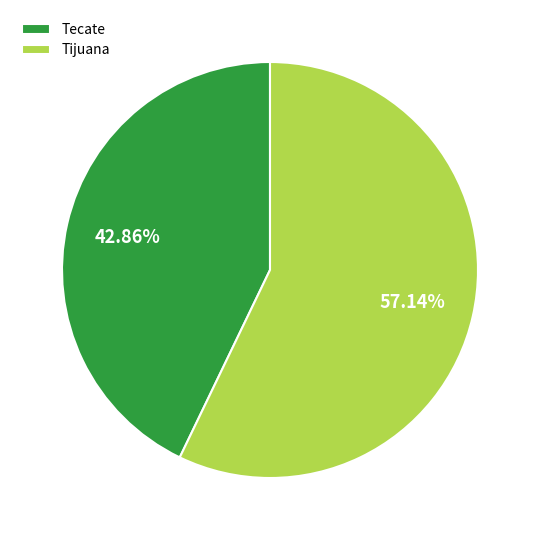

To the nearest percent, what percentage of the pie is Tijuana?

57%